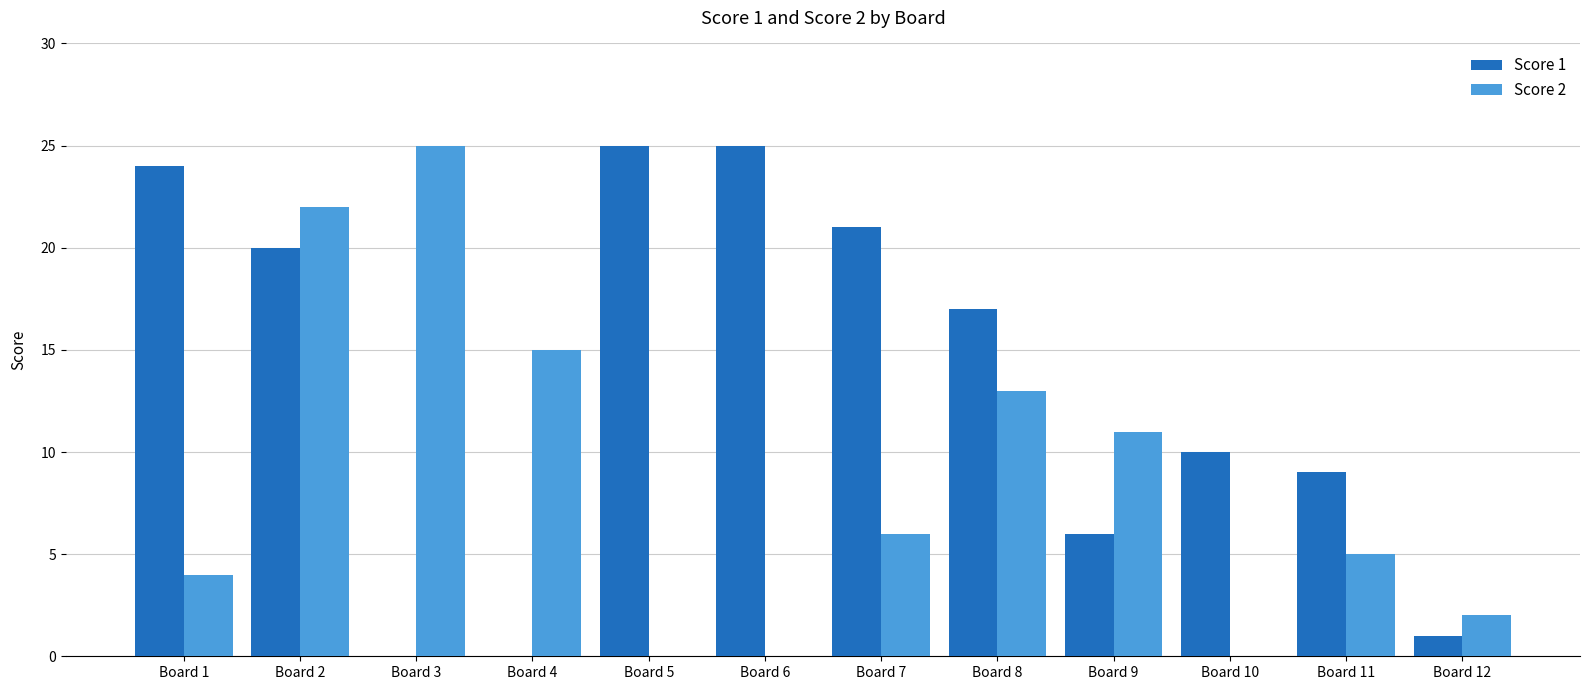

Count the number of categories in the chart.

12